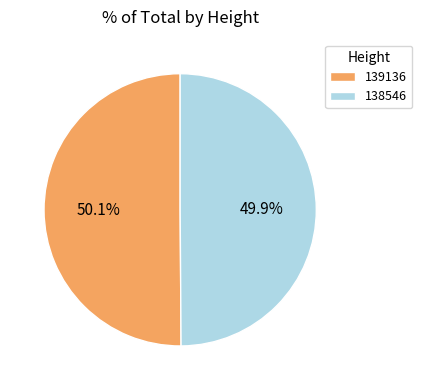

Is there any slice that represents more than half of the pie?

Yes